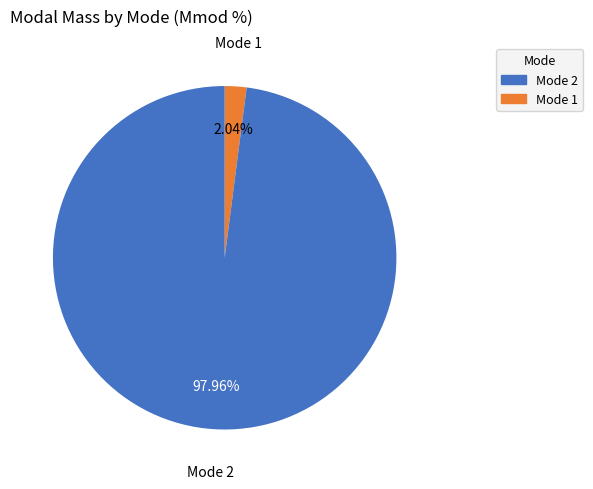

Does any single category account for the majority?

Yes